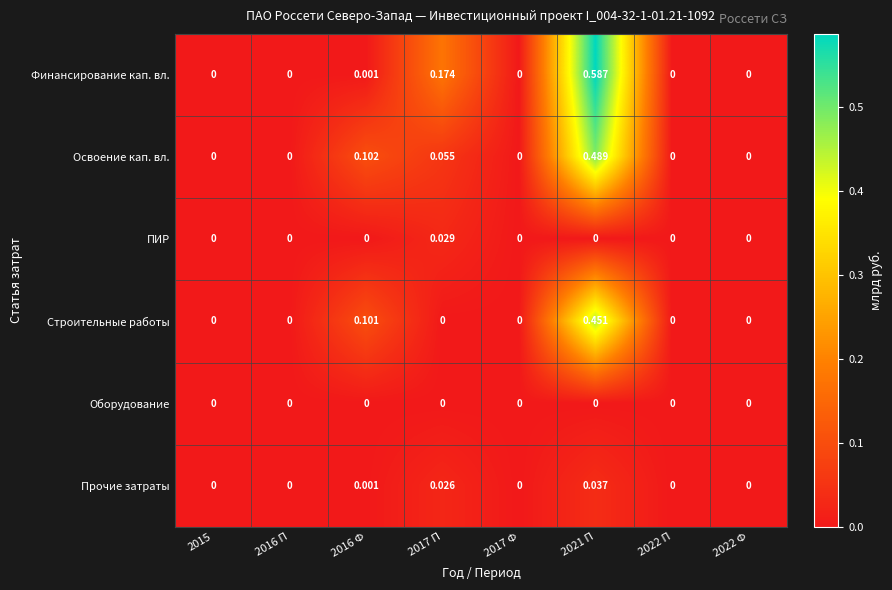

Which series has the largest total across all categories?

Финансирование кап. вл.